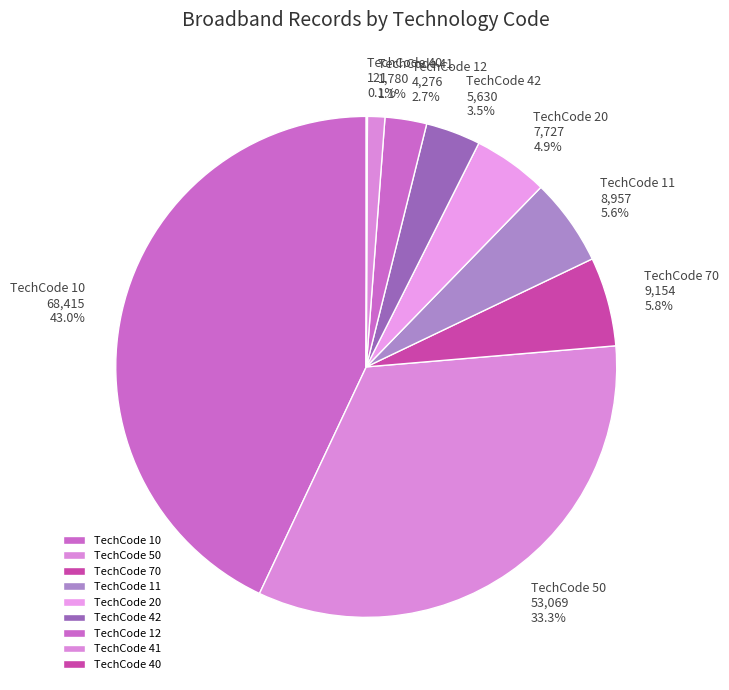

Is there a majority slice in this chart?

No